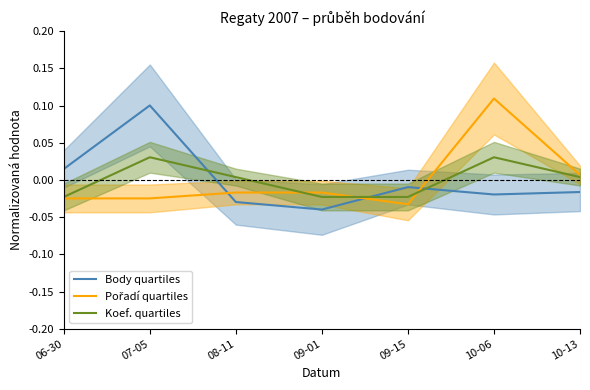

Where is the first local maximum for Pořadí quartiles?

10-06